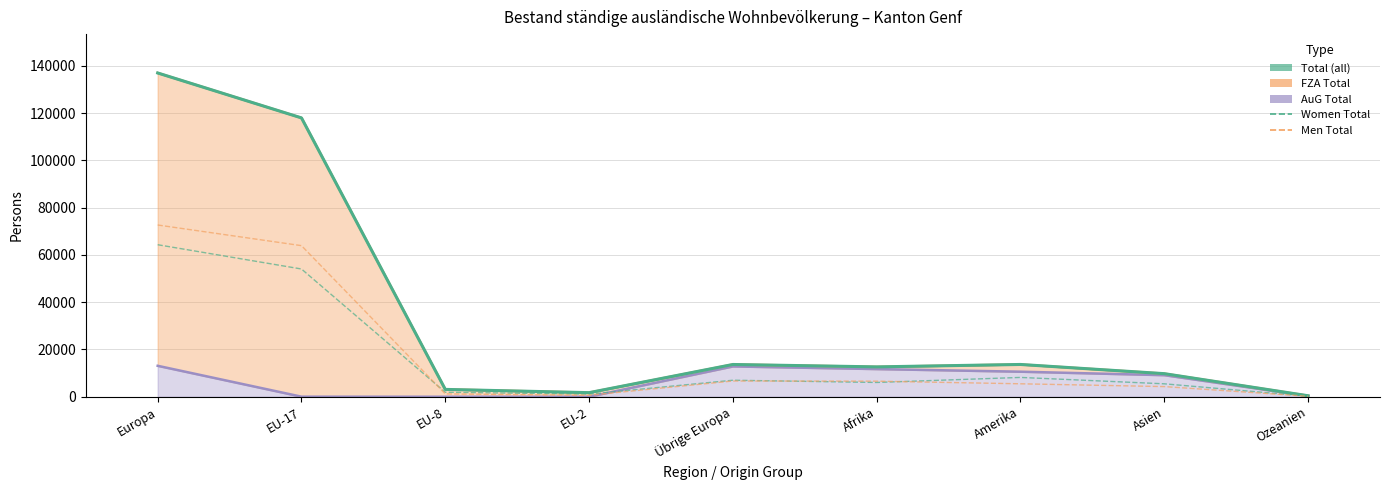

What is the total value across all series at Ozeanien?

421